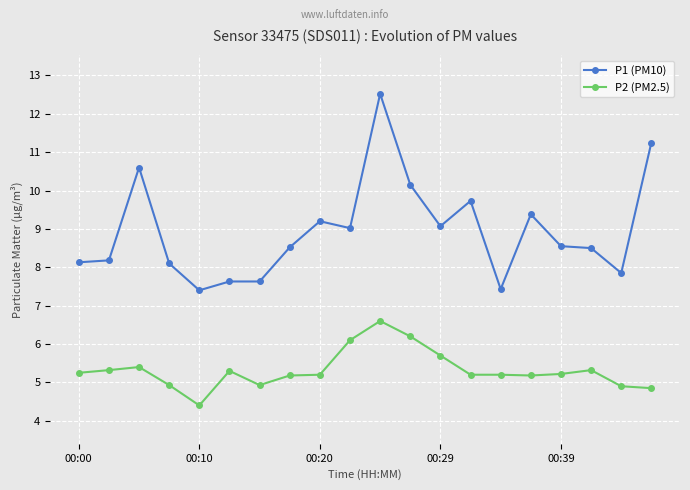

True or false: P1 (PM10) and P2 (PM2.5) intersect in this chart.

False